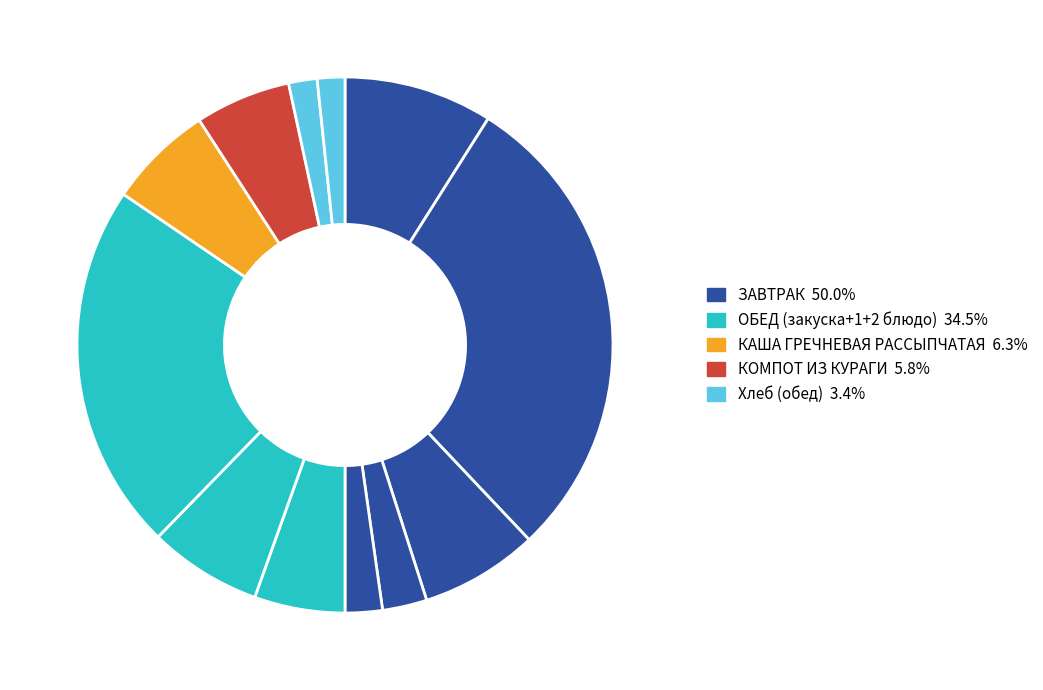

How many segments does this pie chart have?

12